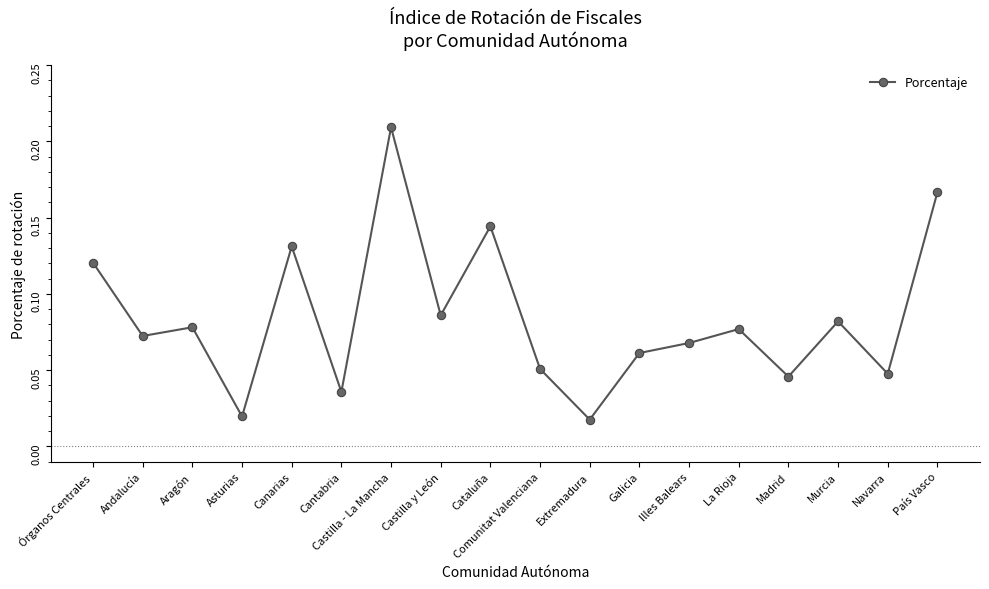

True or false: the data shows 0.4 at Castilla - La Mancha.

False